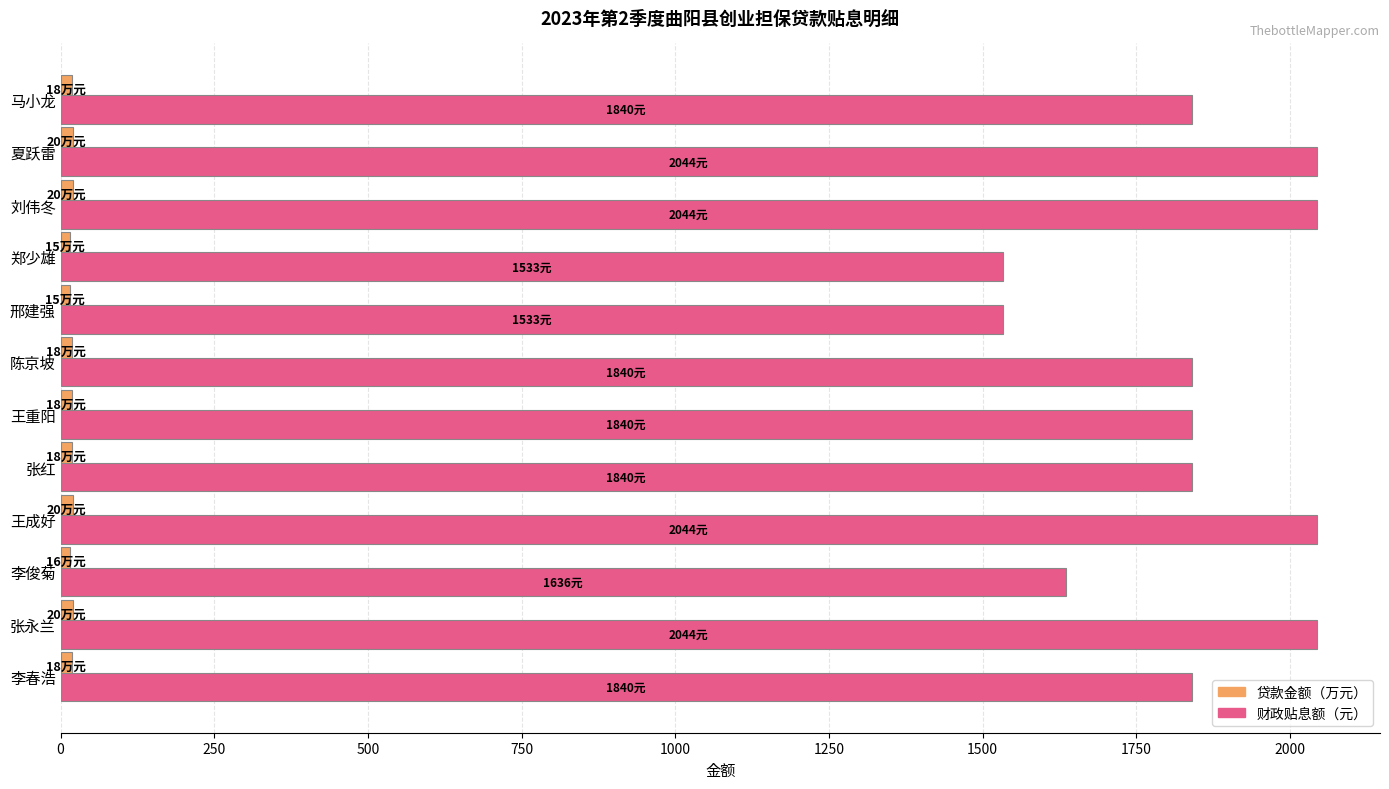

Which series has the largest total across all categories?

财政贴息额（元）